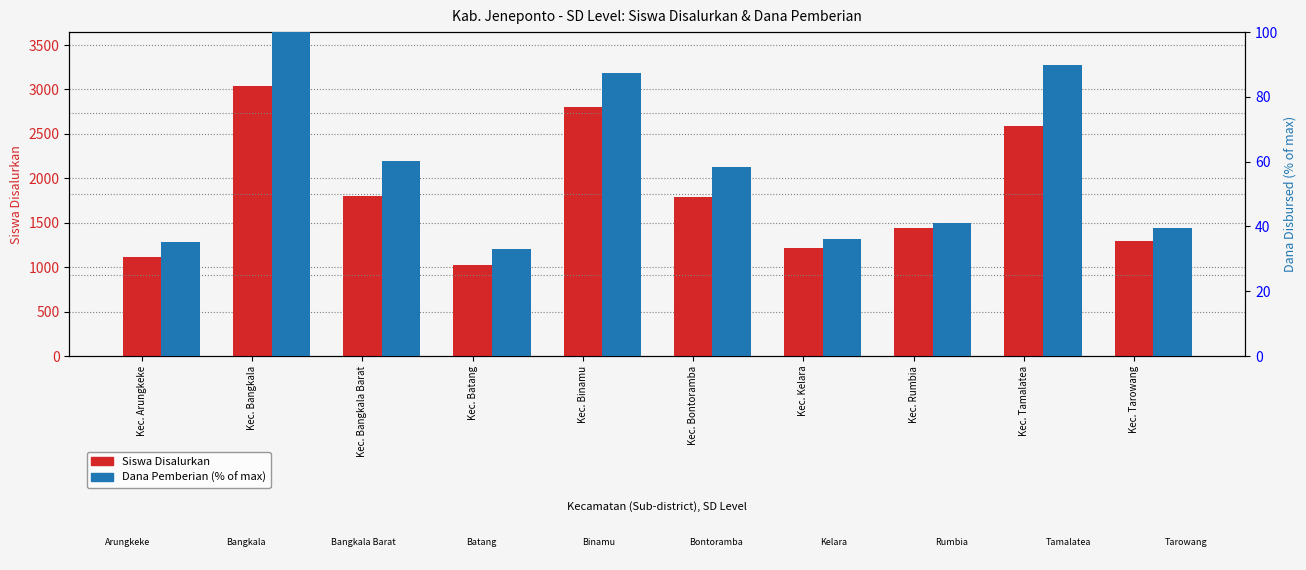

True or false: Siswa Disalurkan has a value of 1795.0 at Kec. Bontoramba.

True